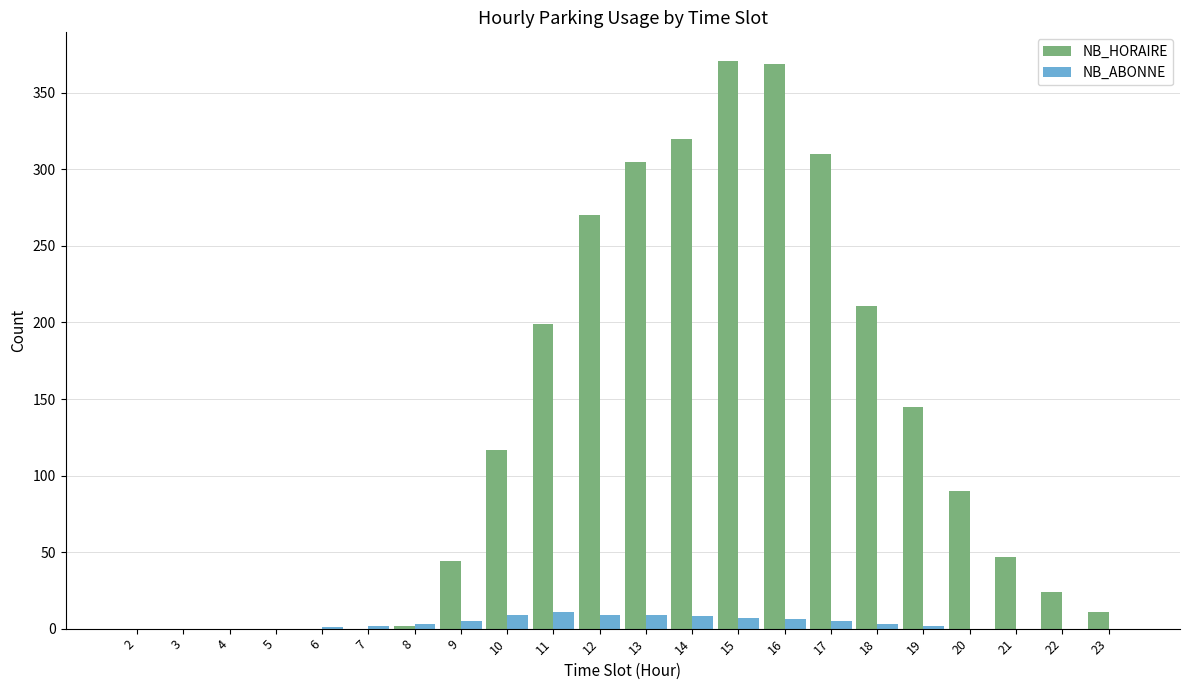

True or false: NB_ABONNE has a value of 9 at 13.

True